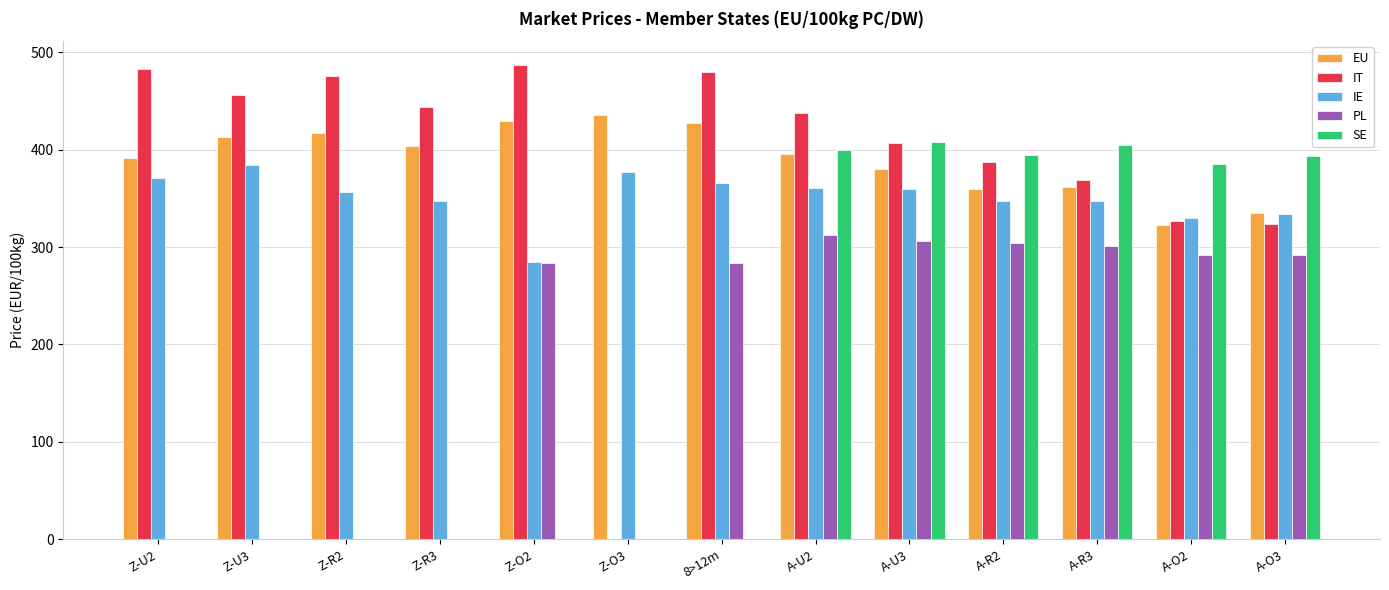

Rank the categories by IE value from highest to lowest.

Z-U3, Z-O3, Z-U2, 8>12m, A-U2, A-U3, Z-R2, A-R2, A-R3, Z-R3, A-O3, A-O2, Z-O2